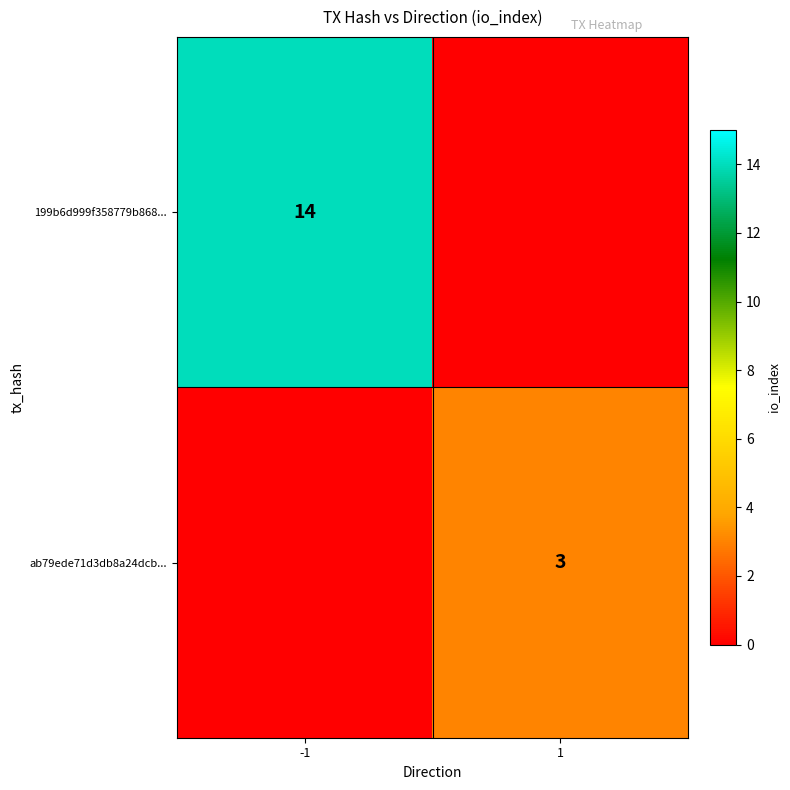

True or false: 199b6d999f358779b868... has a value of 8 at -1.

False